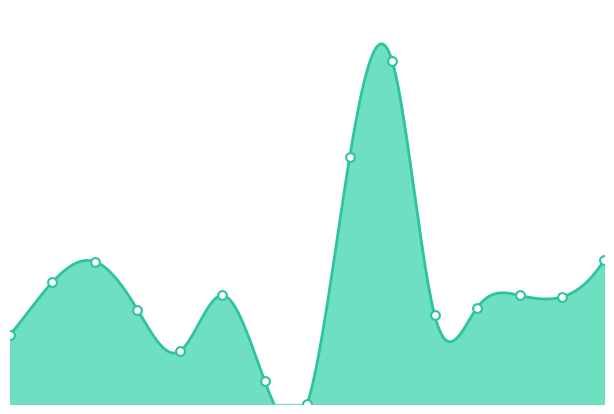

What is the change in value from 2 to 4?

-994